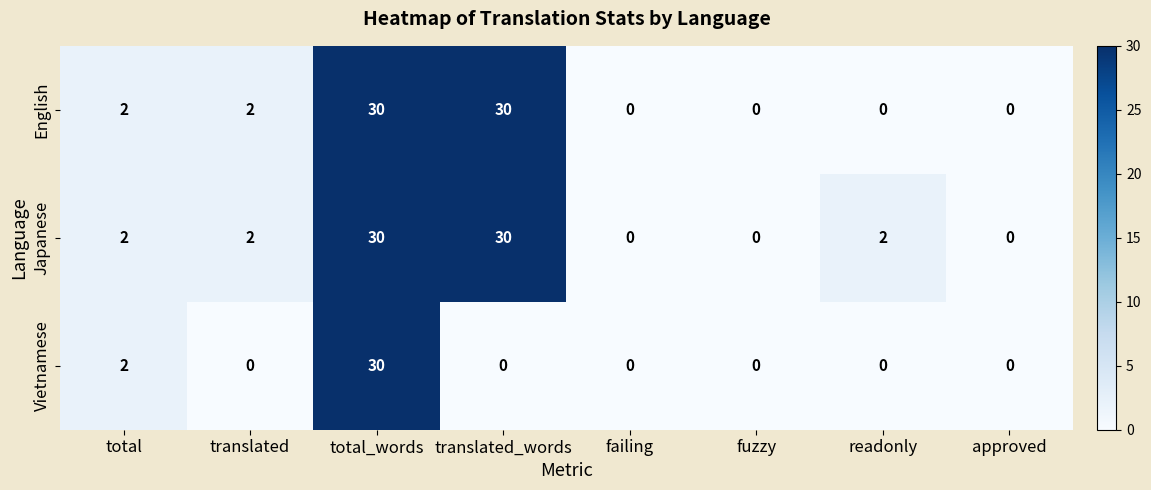

What is the sum of all English values?

64